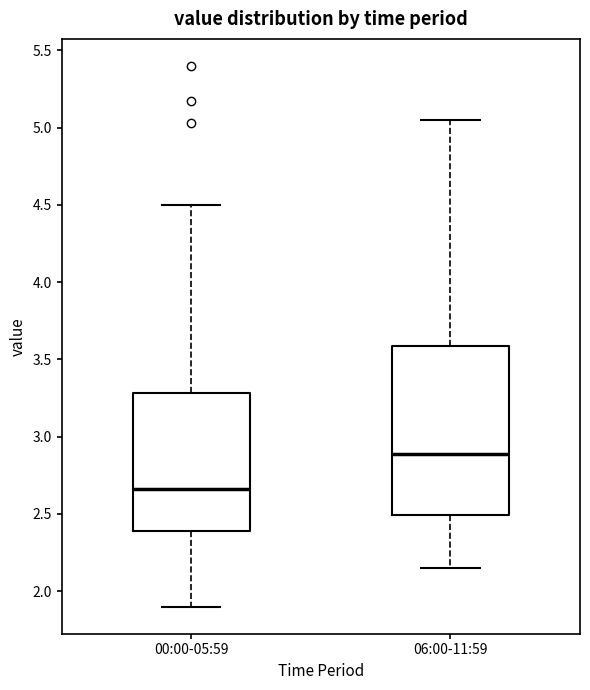

Which box is the tallest, from its lower edge to its upper edge?

06:00-11:59